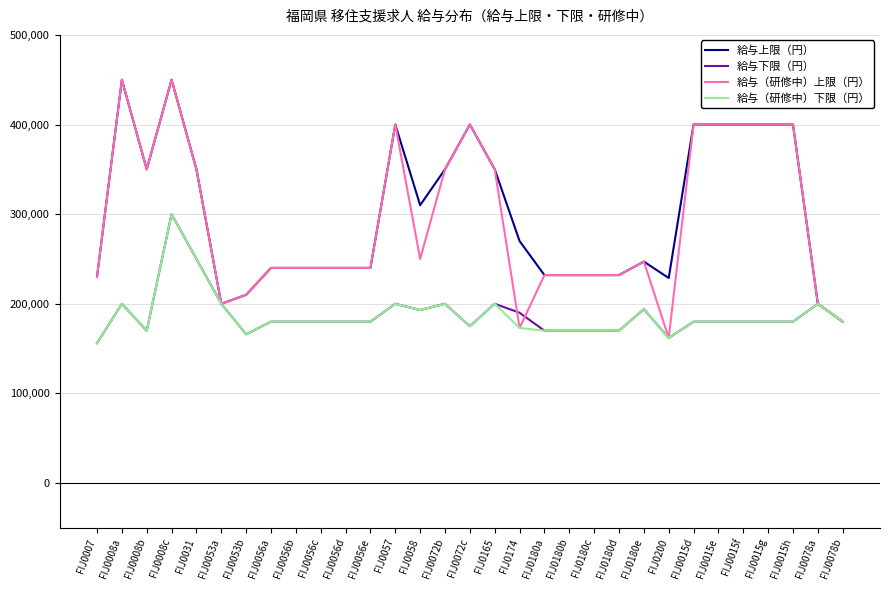

How many lines are shown in the chart?

4